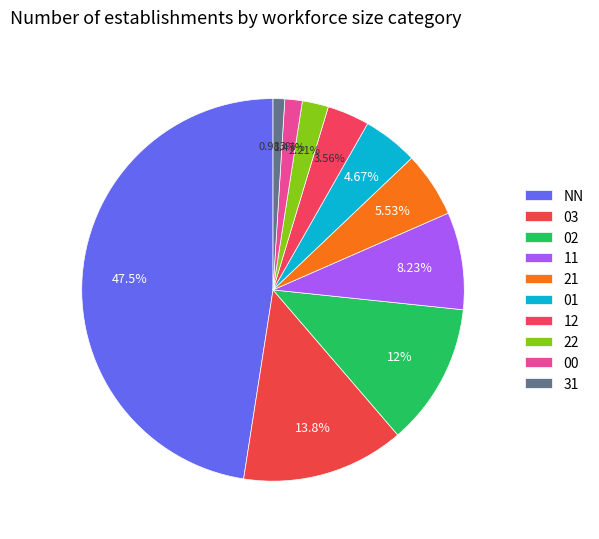

The 02 slice represents 3% of the pie. True or false?

False